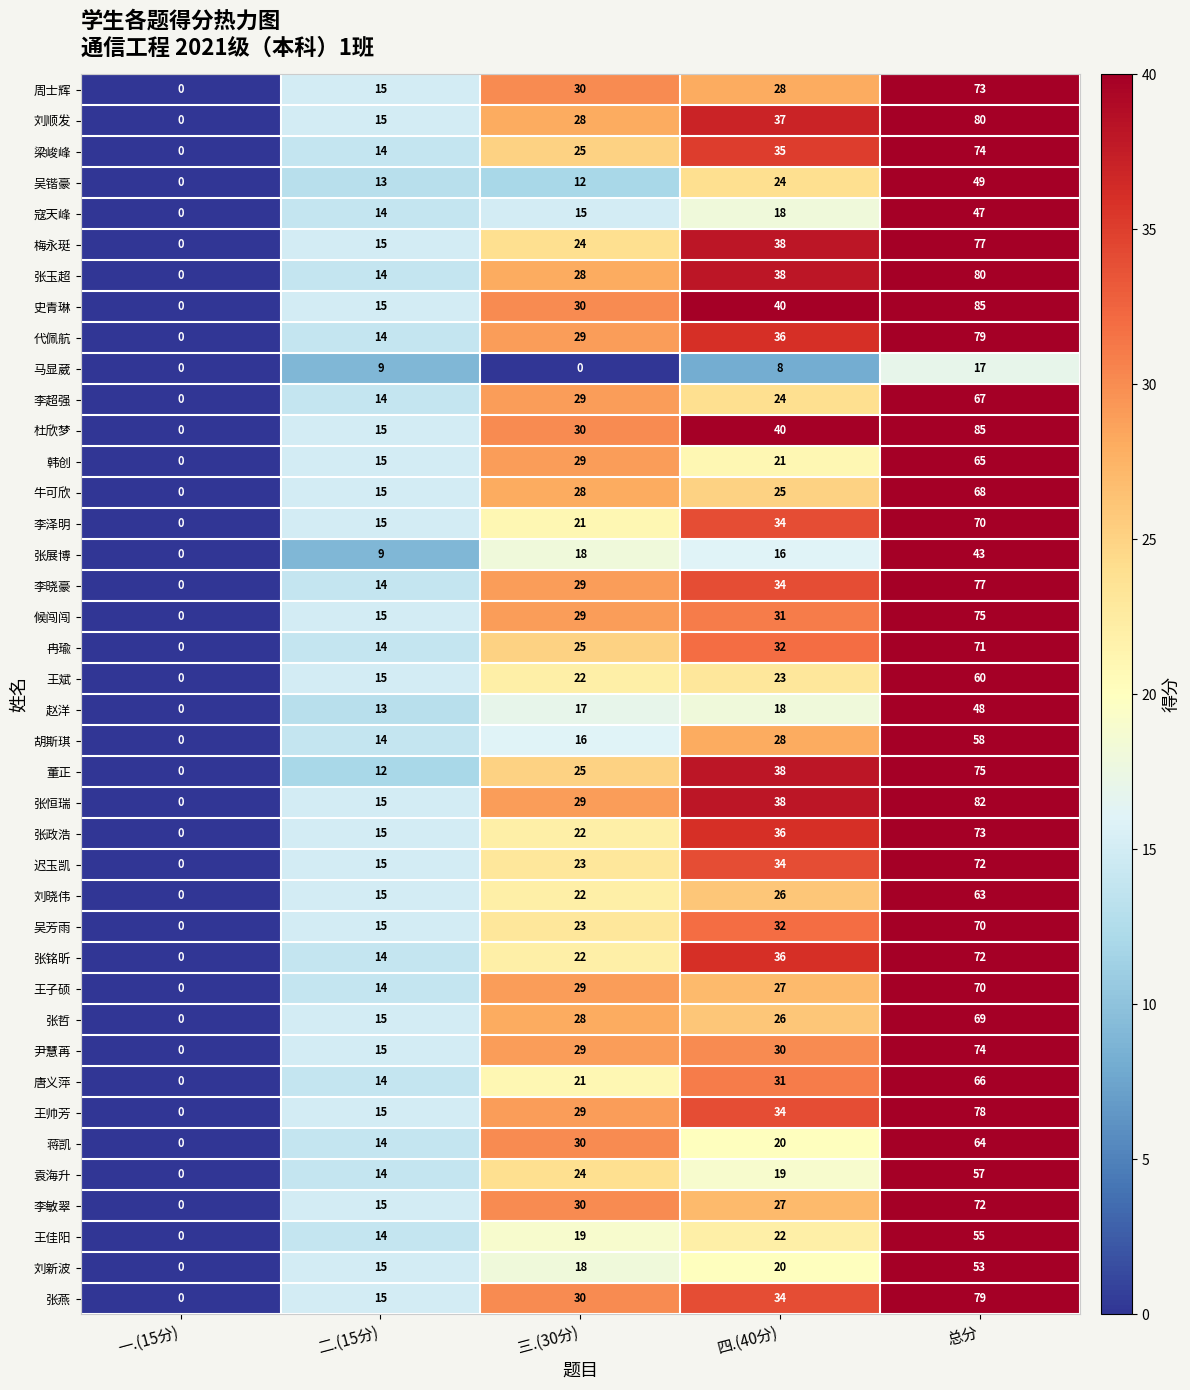

The 张哲 series shows 0 at 一.(15分). True or false?

True